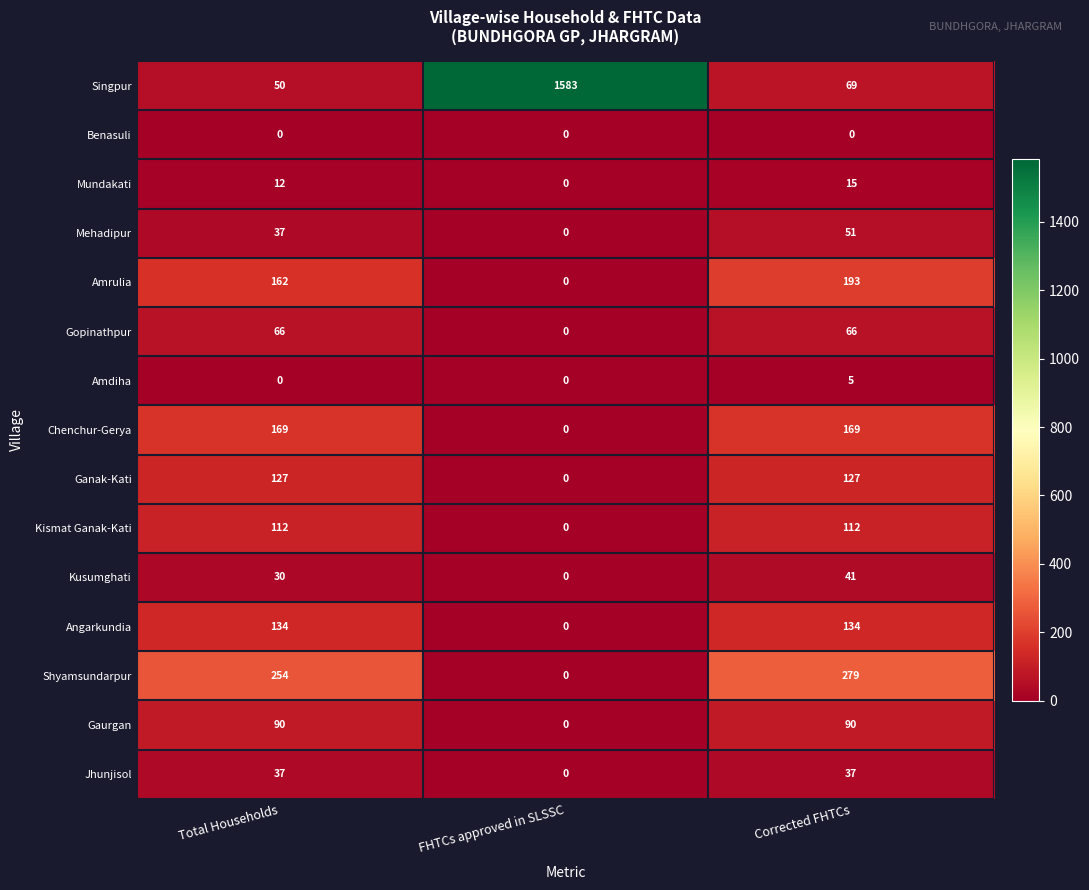

List the series in order of their peak value, lowest first.

Benasuli, Amdiha, Mundakati, Jhunjisol, Kusumghati, Mehadipur, Gopinathpur, Gaurgan, Kismat Ganak-Kati, Ganak-Kati, Angarkundia, Chenchur-Gerya, Amrulia, Shyamsundarpur, Singpur